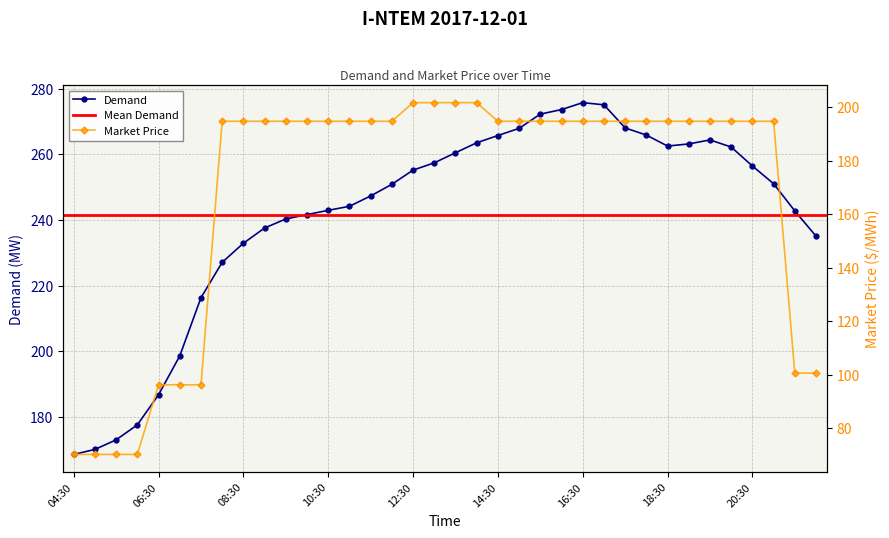

True or false: Demand and Market Price intersect in this chart.

False